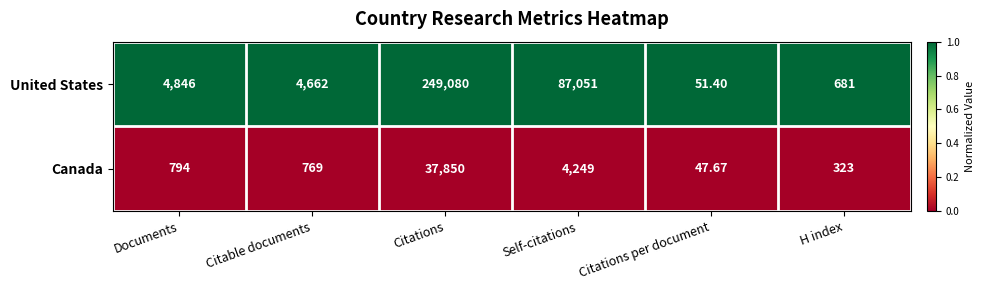

Which series changed the most between Self-citations and H index?

United States